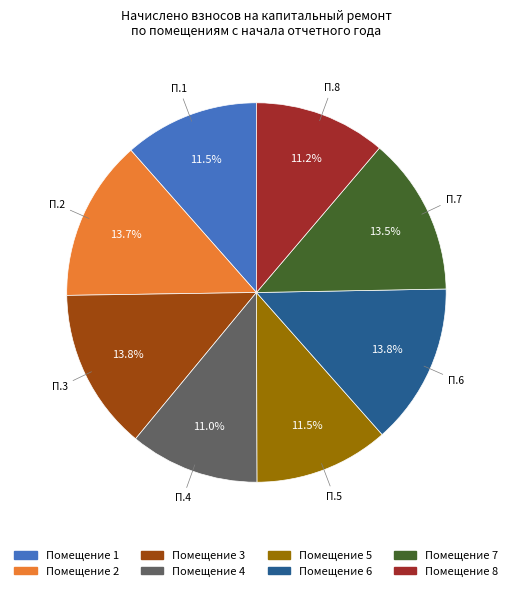

Is there a majority slice in this chart?

No